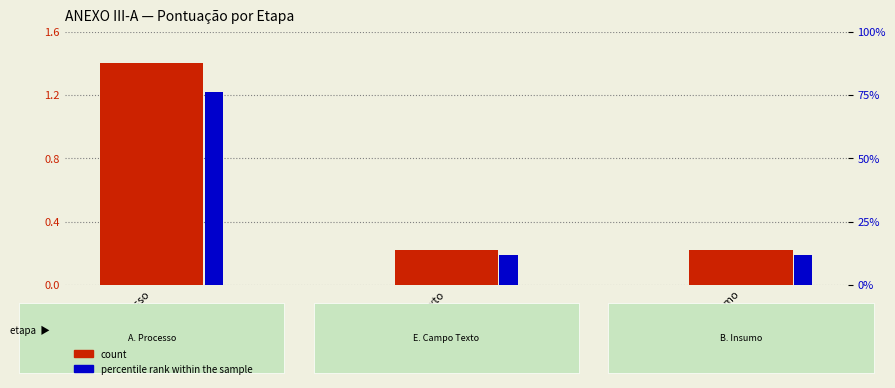

Which label corresponds to the smallest value in the chart?

E. Campo Texto